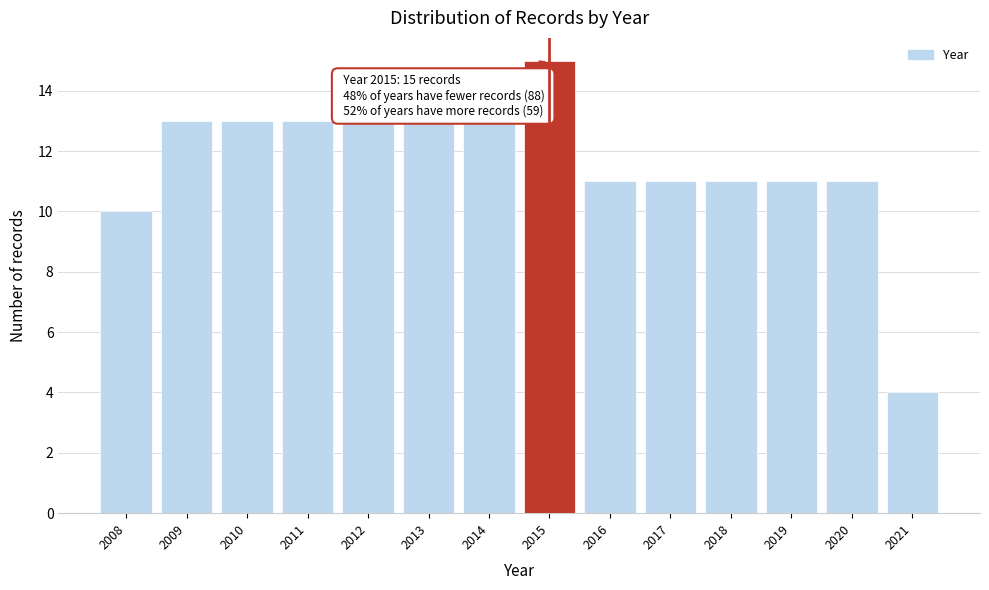

Reading left to right, extract all data points from this chart.

10	13	13	13	13	13	13	15	11	11	11	11	11	4